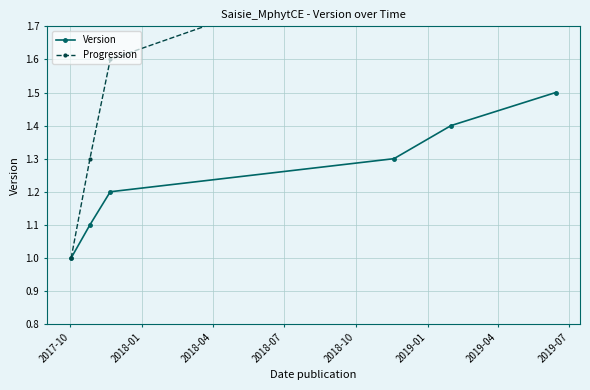

What is the value of the Version point at the 1st from the left?

1.0